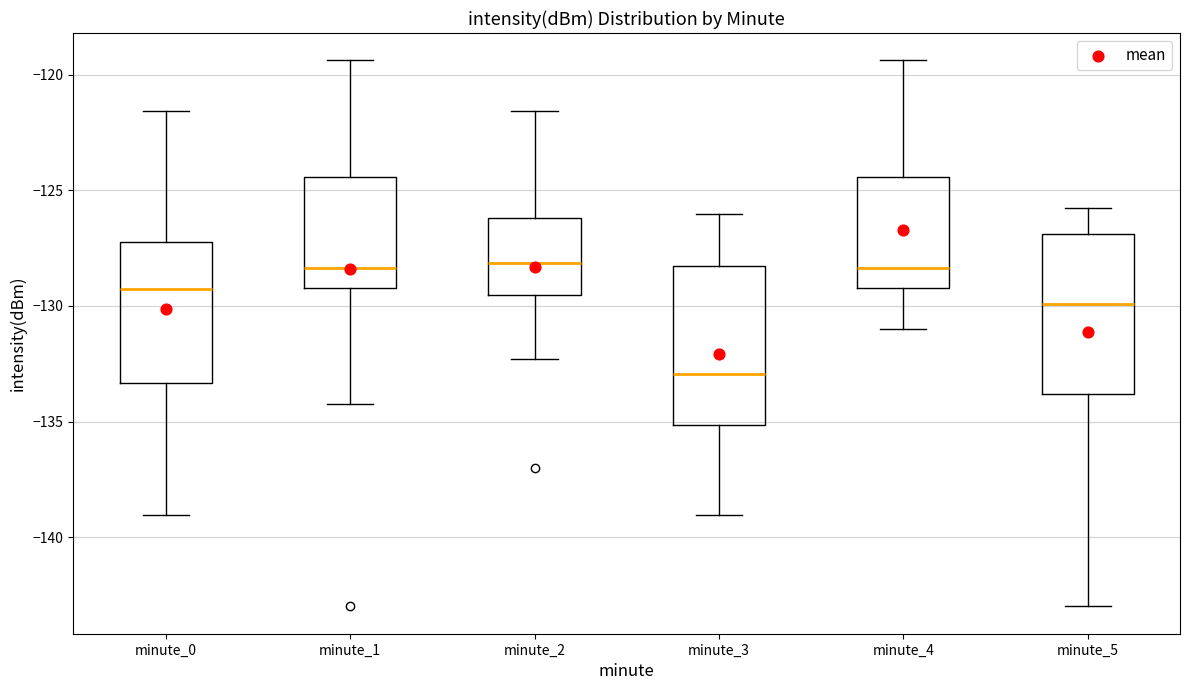

Reading left to right, transcribe this box plot: for each box, give where its median line is, the range the box spans, and where its two whiskers end, as read against the y-axis. The values are not printed on the chart, so give them approximately, as read against the axis.

minute_0: median -129.5, box -133.5 to -127.0, whiskers -139.0 to -121.5
minute_1: median -128.5, box -129.0 to -124.5, whiskers -134.5 to -119.5
minute_2: median -128.0, box -129.5 to -126.0, whiskers -132.5 to -121.5
minute_3: median -133.0, box -135.0 to -128.5, whiskers -139.0 to -126.0
minute_4: median -128.5, box -129.0 to -124.5, whiskers -131.0 to -119.5
minute_5: median -130.0, box -134.0 to -127.0, whiskers -143.0 to -126.0